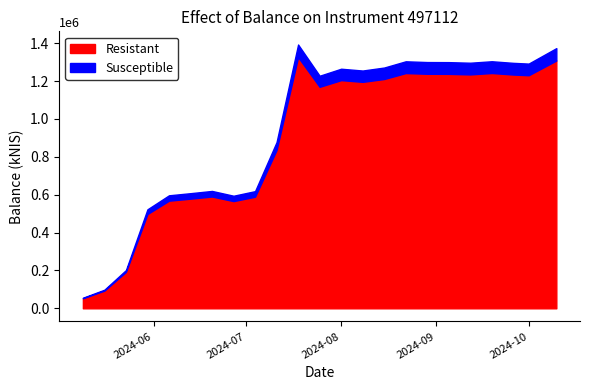

What is the minimum value shown in the chart?

53118.1